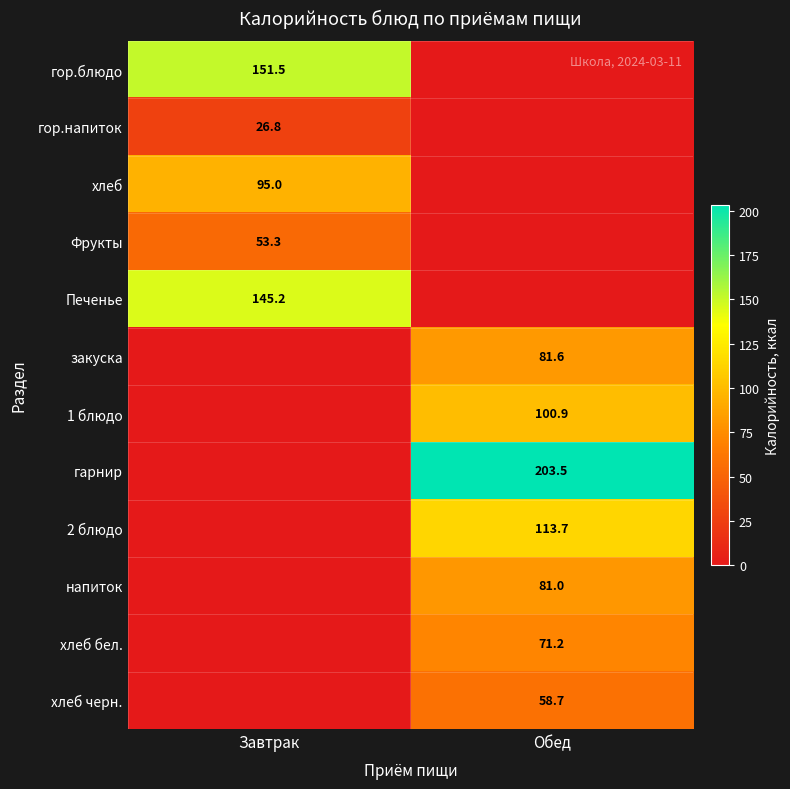

Is the value of Фрукты at Завтрак greater than the value of хлеб at Завтрак?

No